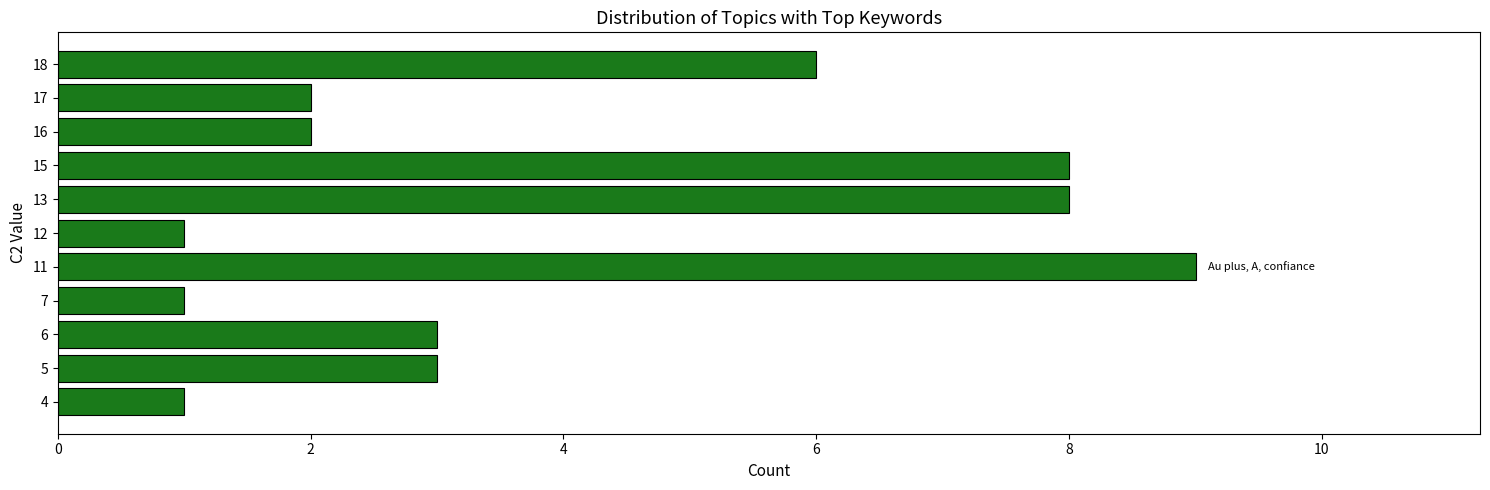

Which label corresponds to the largest value in the chart?

11